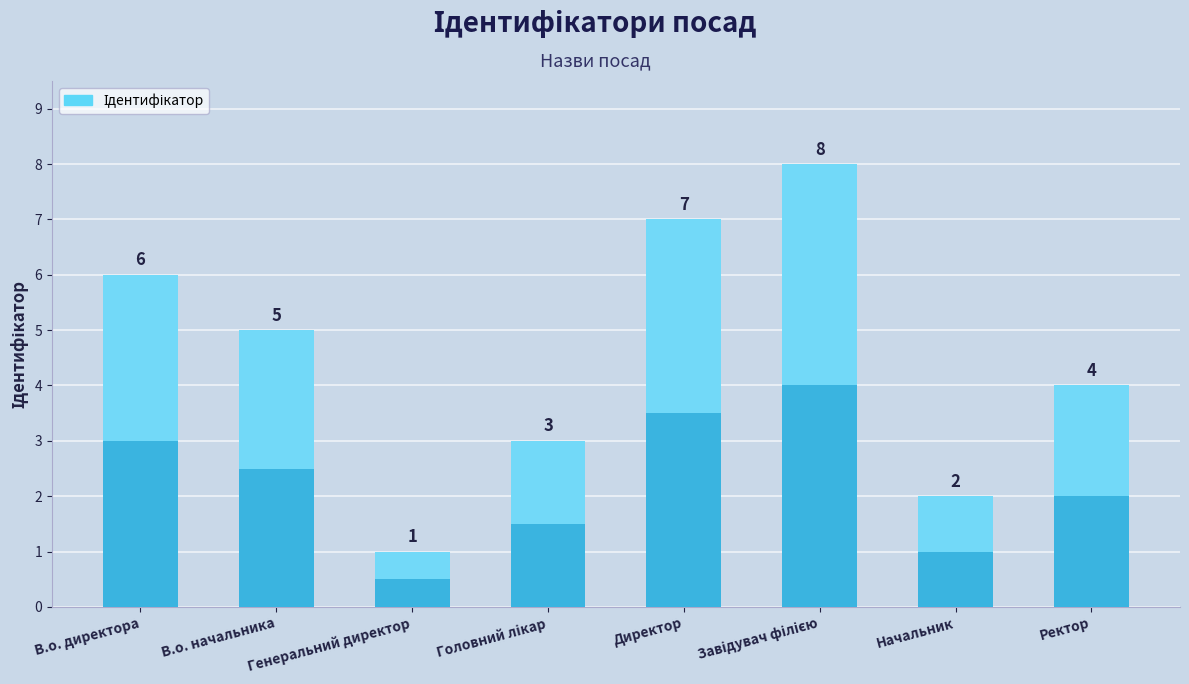

Reading left to right, extract all data points from this chart.

6	5	1	3	7	8	2	4